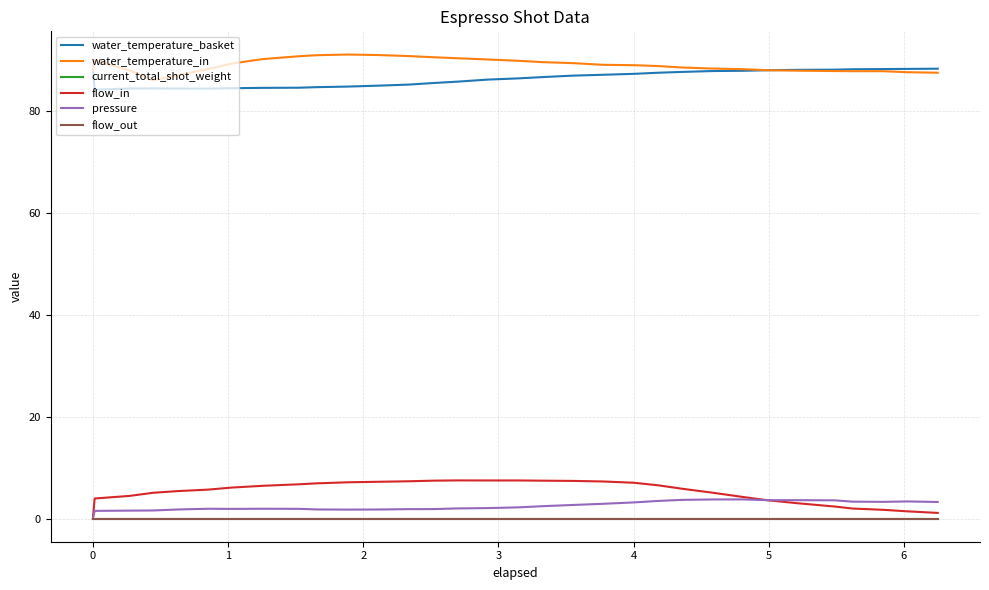

List the series in order of their peak value, lowest first.

current_total_shot_weight, flow_out, pressure, flow_in, water_temperature_basket, water_temperature_in